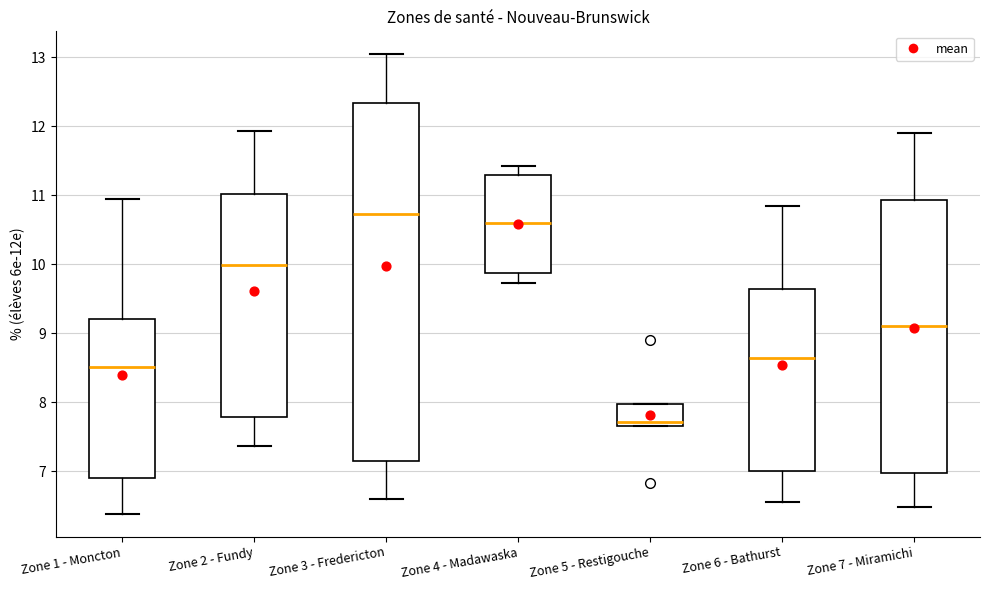

Which box's median line is the lowest?

Zone 5 - Restigouche